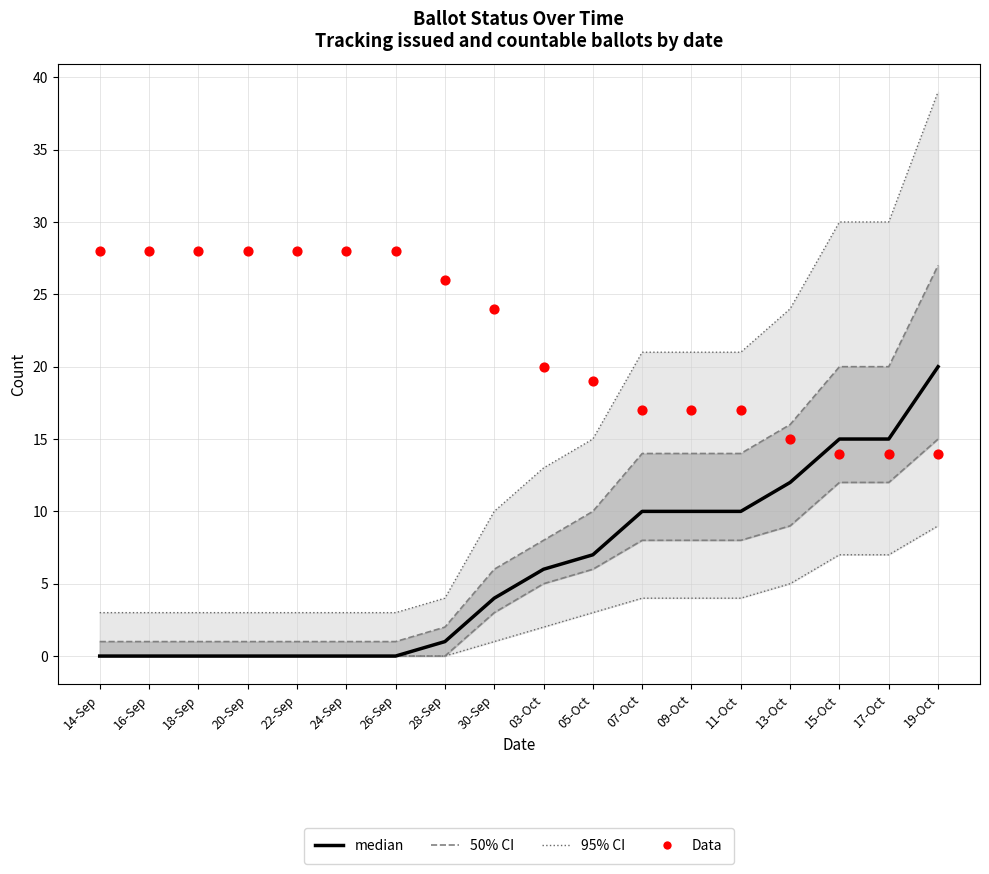

What is the total value across all series at 03-Oct?

26